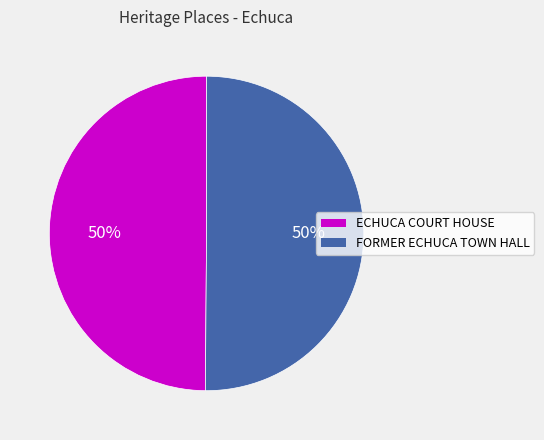

Is it true that ECHUCA COURT HOUSE is 58% of the pie?

False